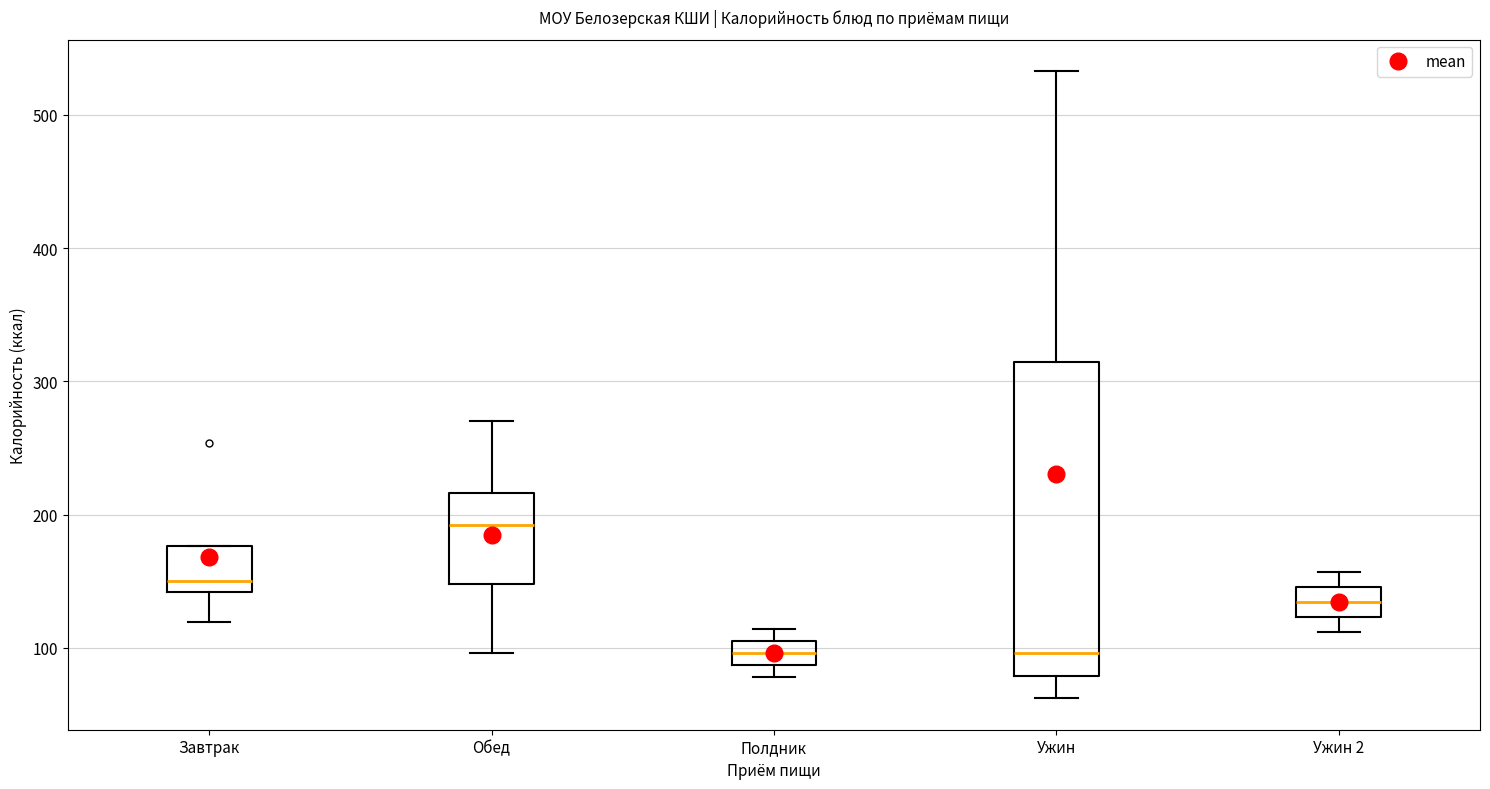

Which box's median line is the highest?

Обед